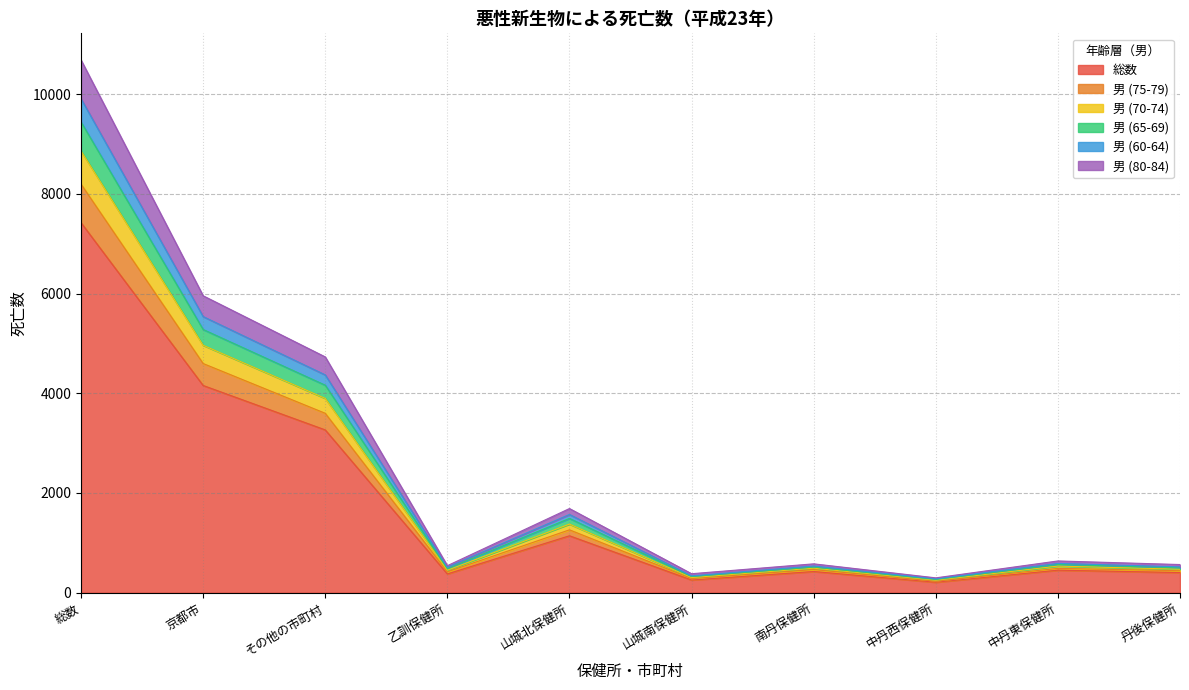

In 総数, how many points are higher than both neighbors (excluding endpoints)?

3